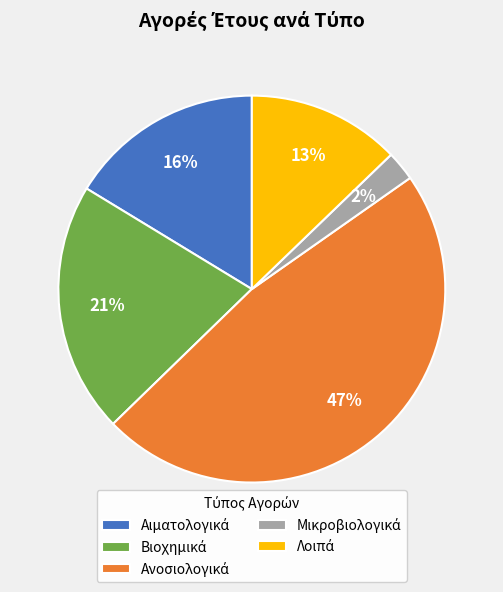

Is there a majority slice in this chart?

No